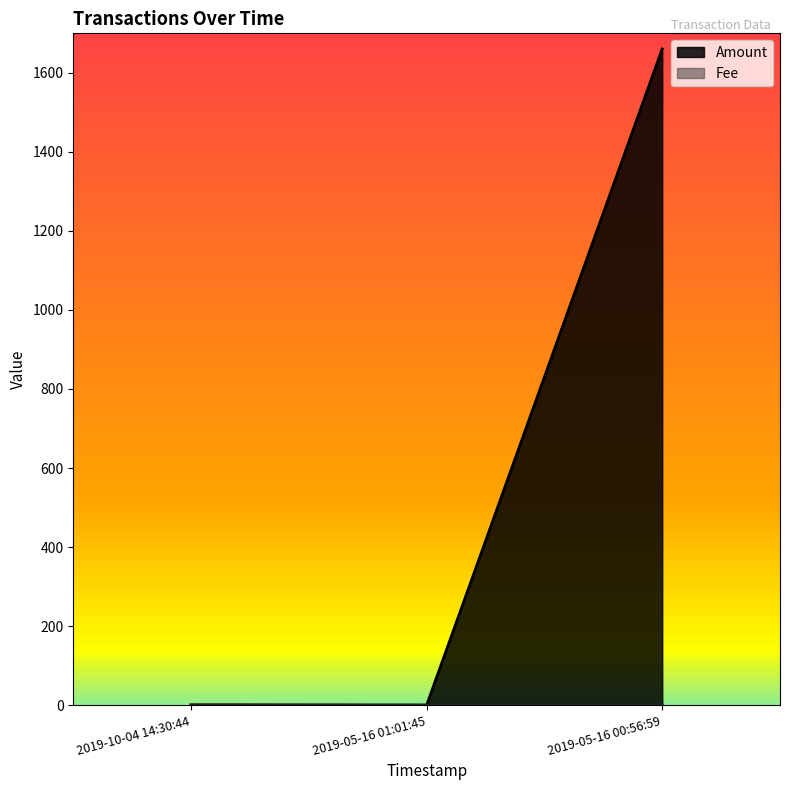

Reading left to right, what are all the values shown in this chart?

Amount: 0.0	0.0	1660.5
Fee: 1.0	0.1	1.0